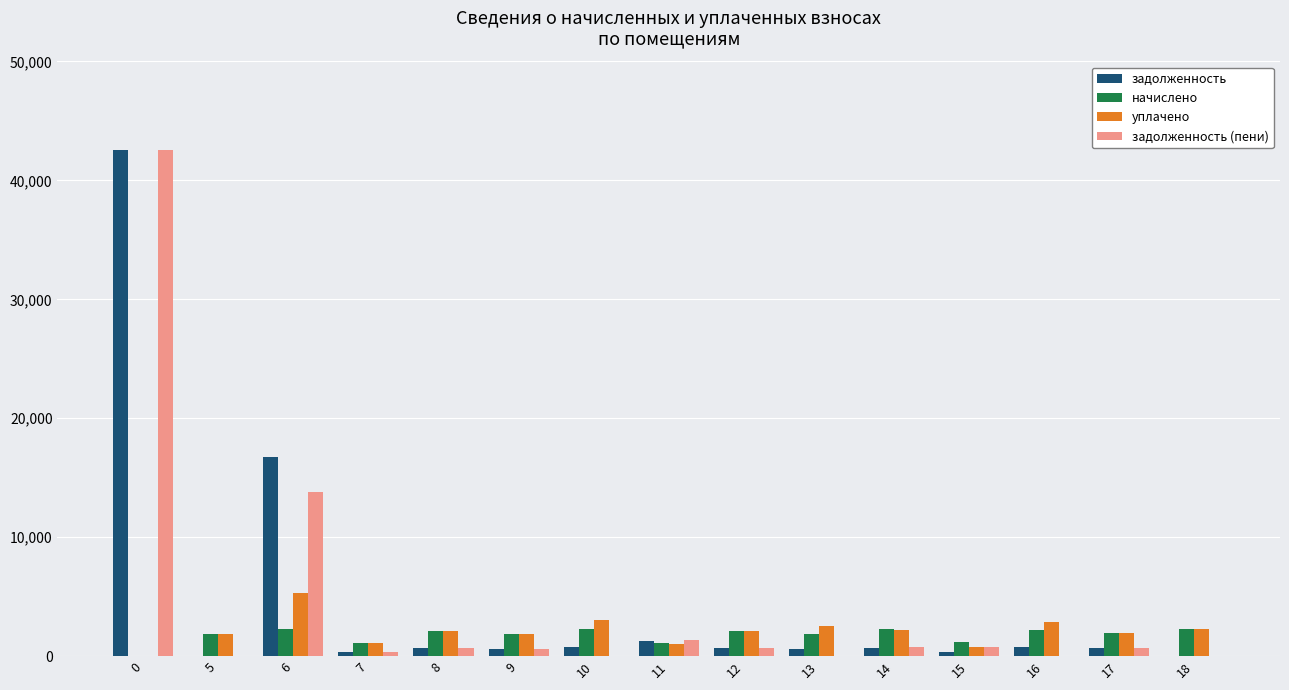

How many groups of bars are there?

15